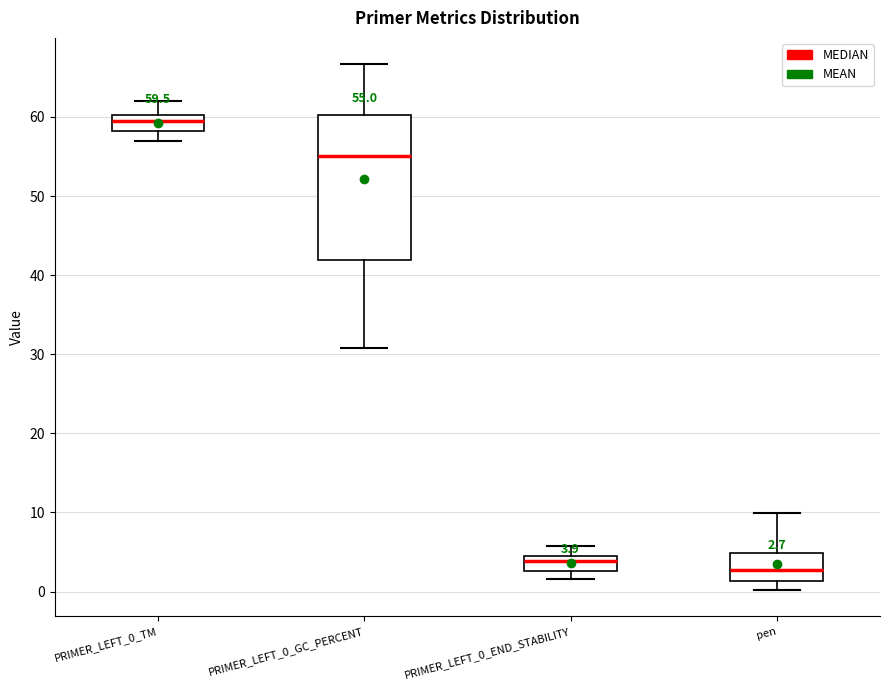

Which box's median line is the highest?

PRIMER_LEFT_0_TM